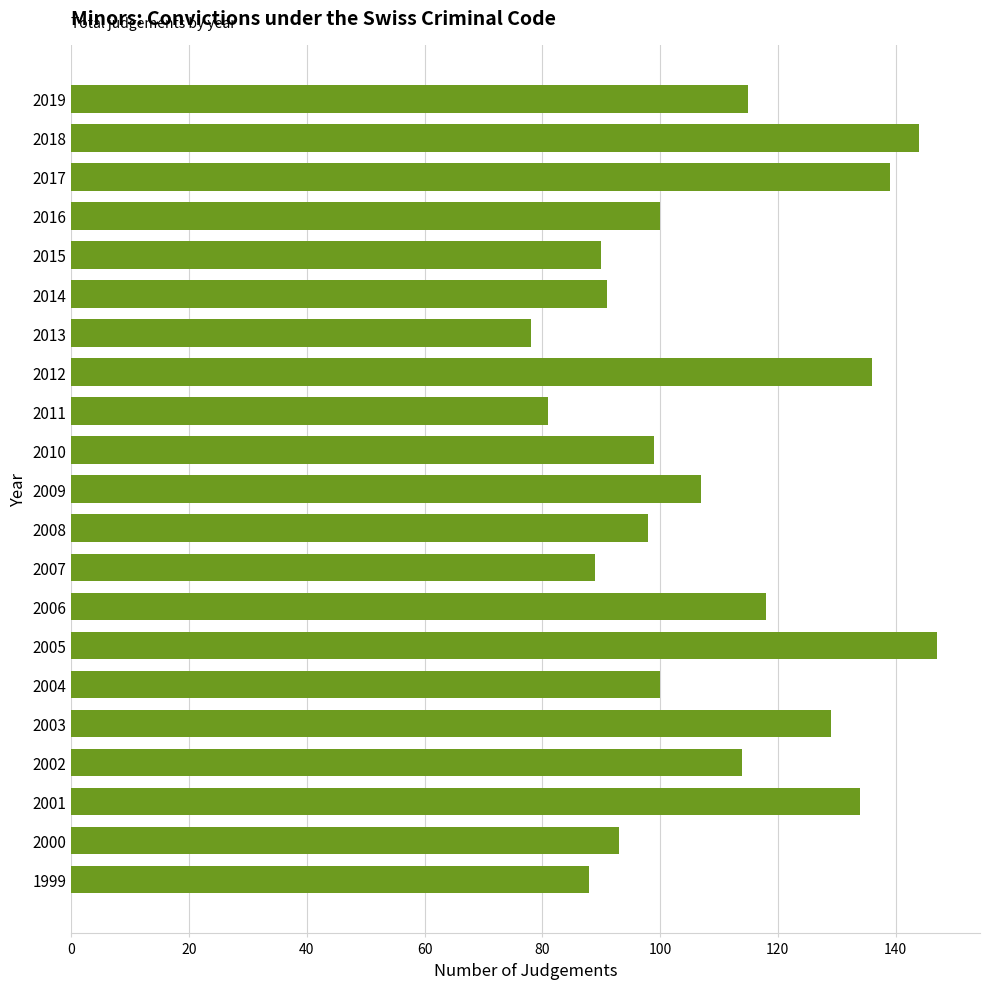

At which category does the chart reach its minimum across all series?

2013